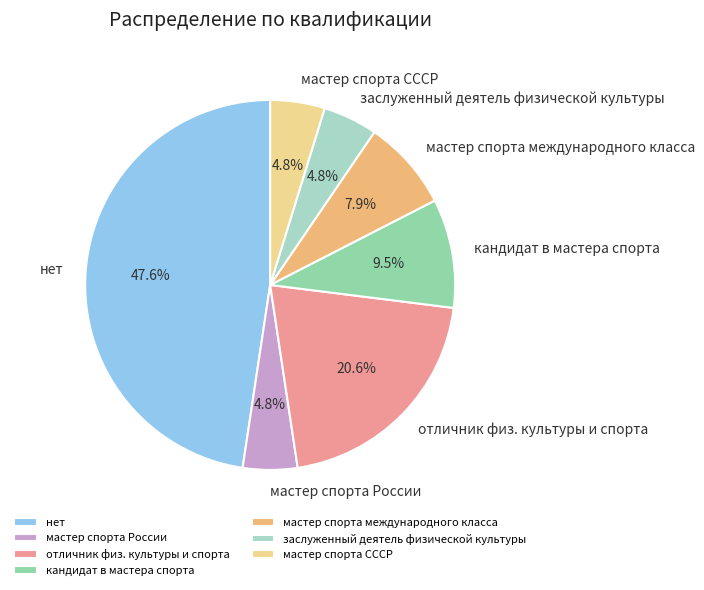

Does кандидат в мастера спорта represent more than half of the total?

No